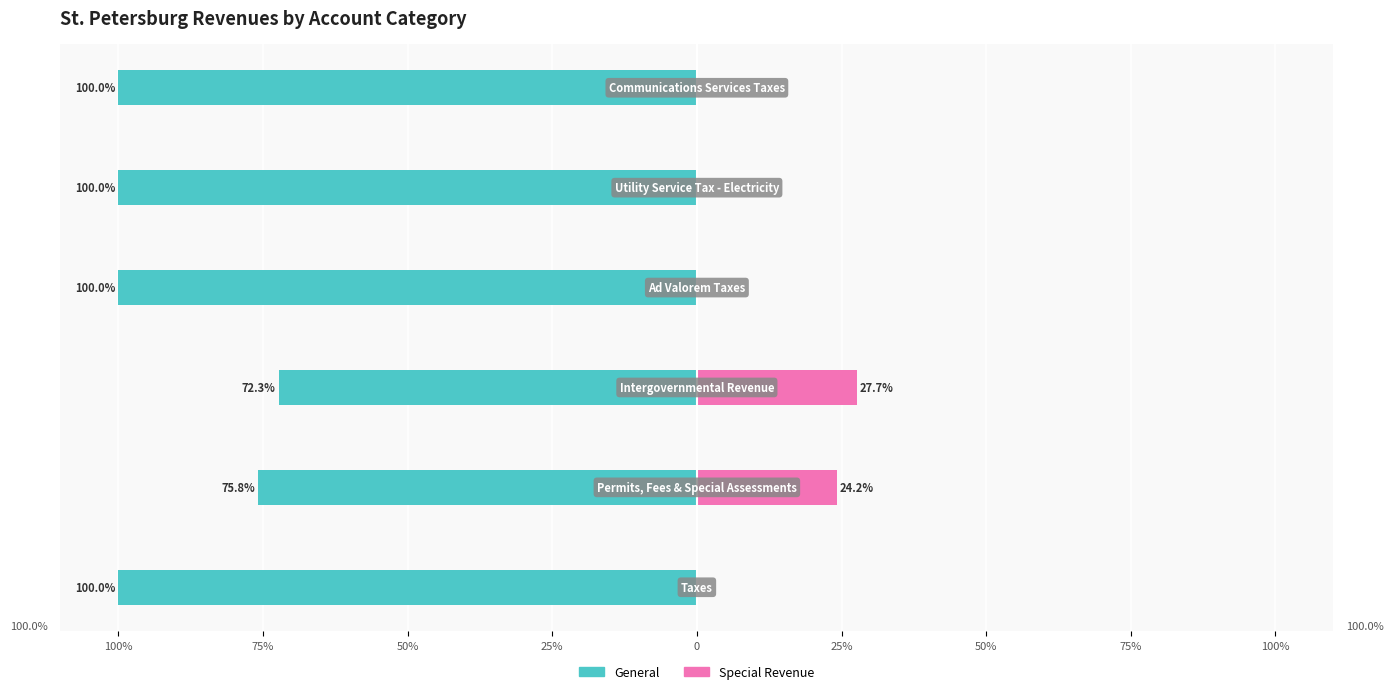

What is the sum of the Special Revenue values at 50% and 75%?

51.9